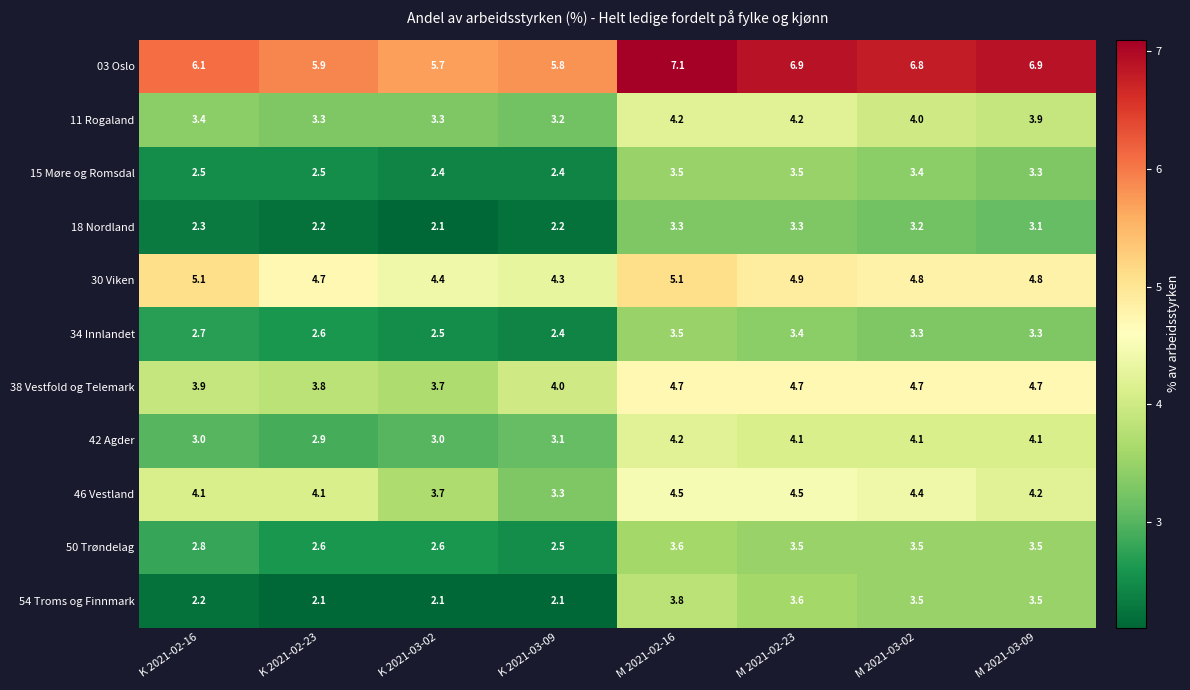

What is the average value of the 03 Oslo series?

6.4